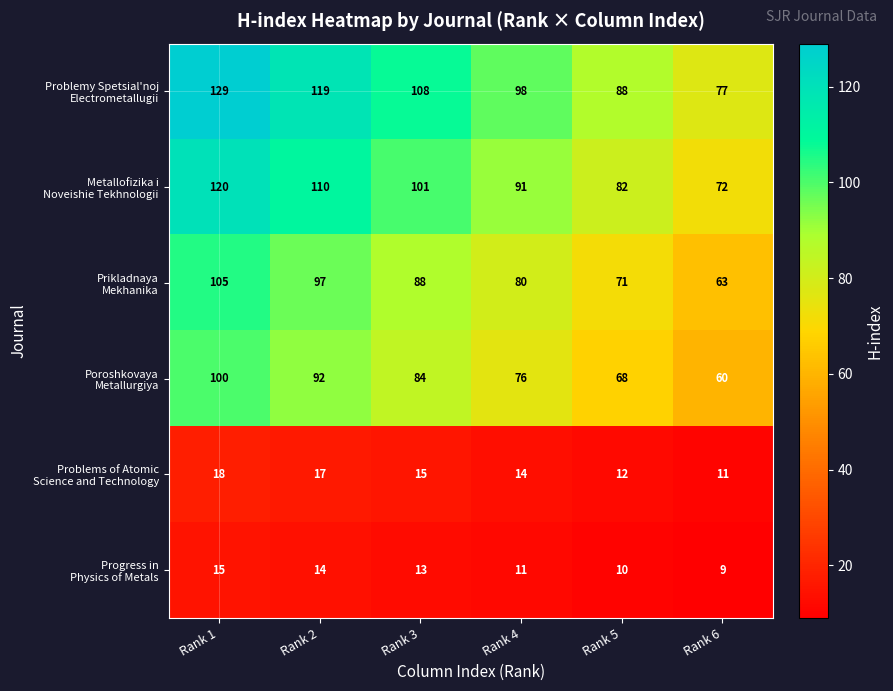

What is the total value across all series at Rank 4?

370